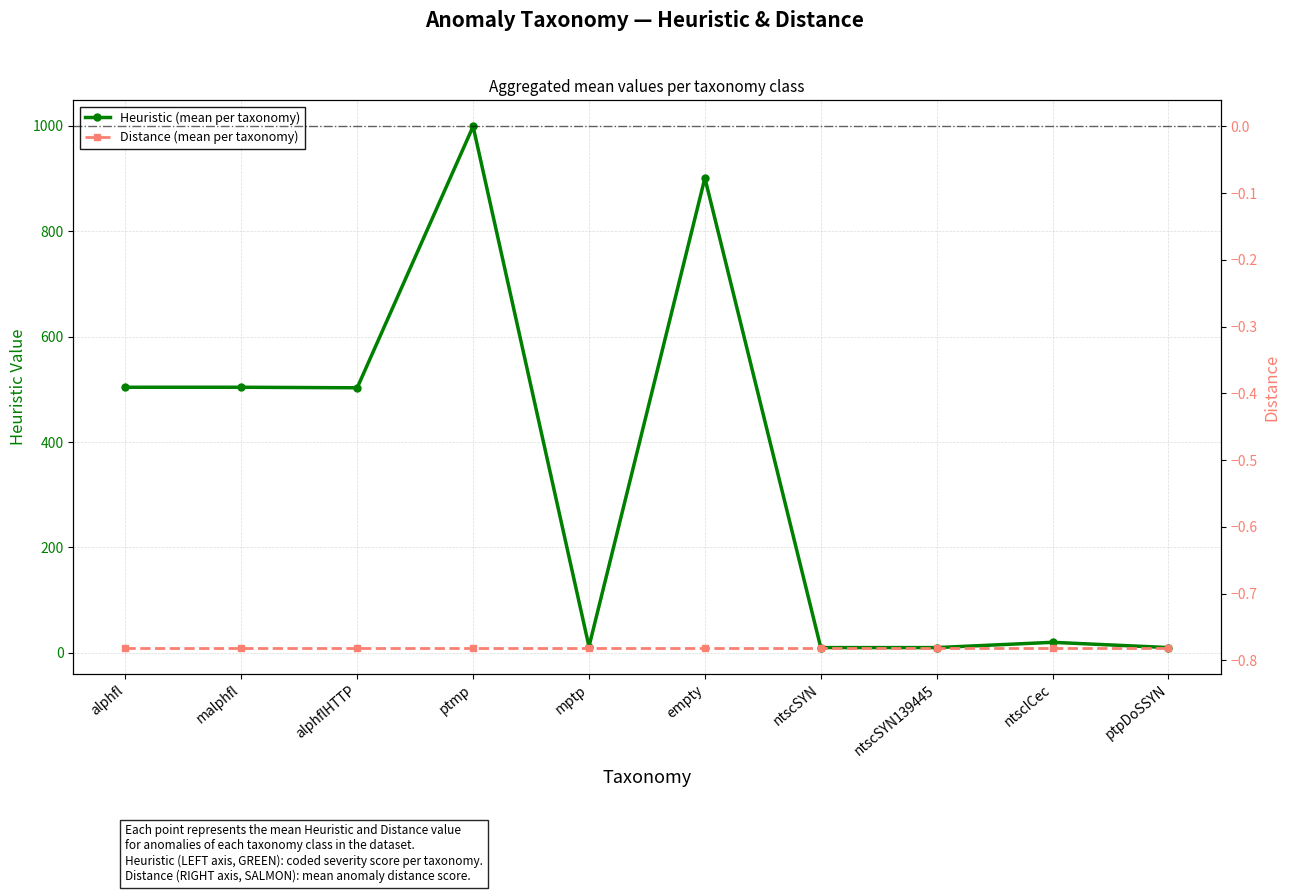

What is the highest value of the Heuristic (mean per taxonomy) series?

999.0